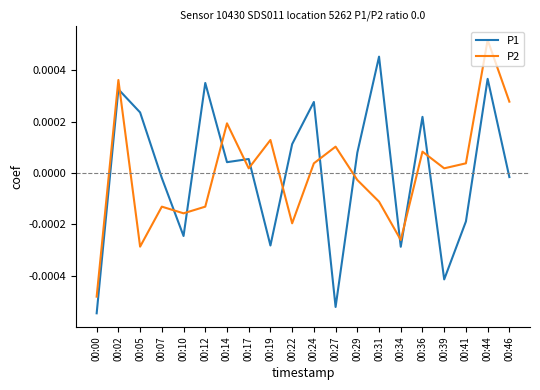

At which label does P2 first exceed 0?

00:02